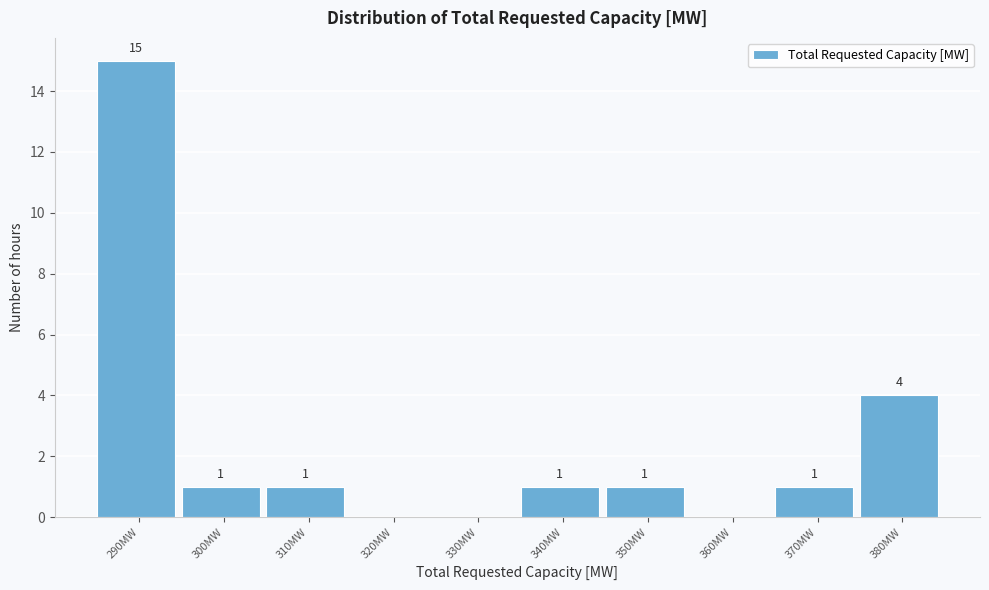

Reading right to left, extract all data points from this chart.

380MW=4	370MW=1	360MW=0	350MW=1	340MW=1	330MW=0	320MW=0	310MW=1	300MW=1	290MW=15